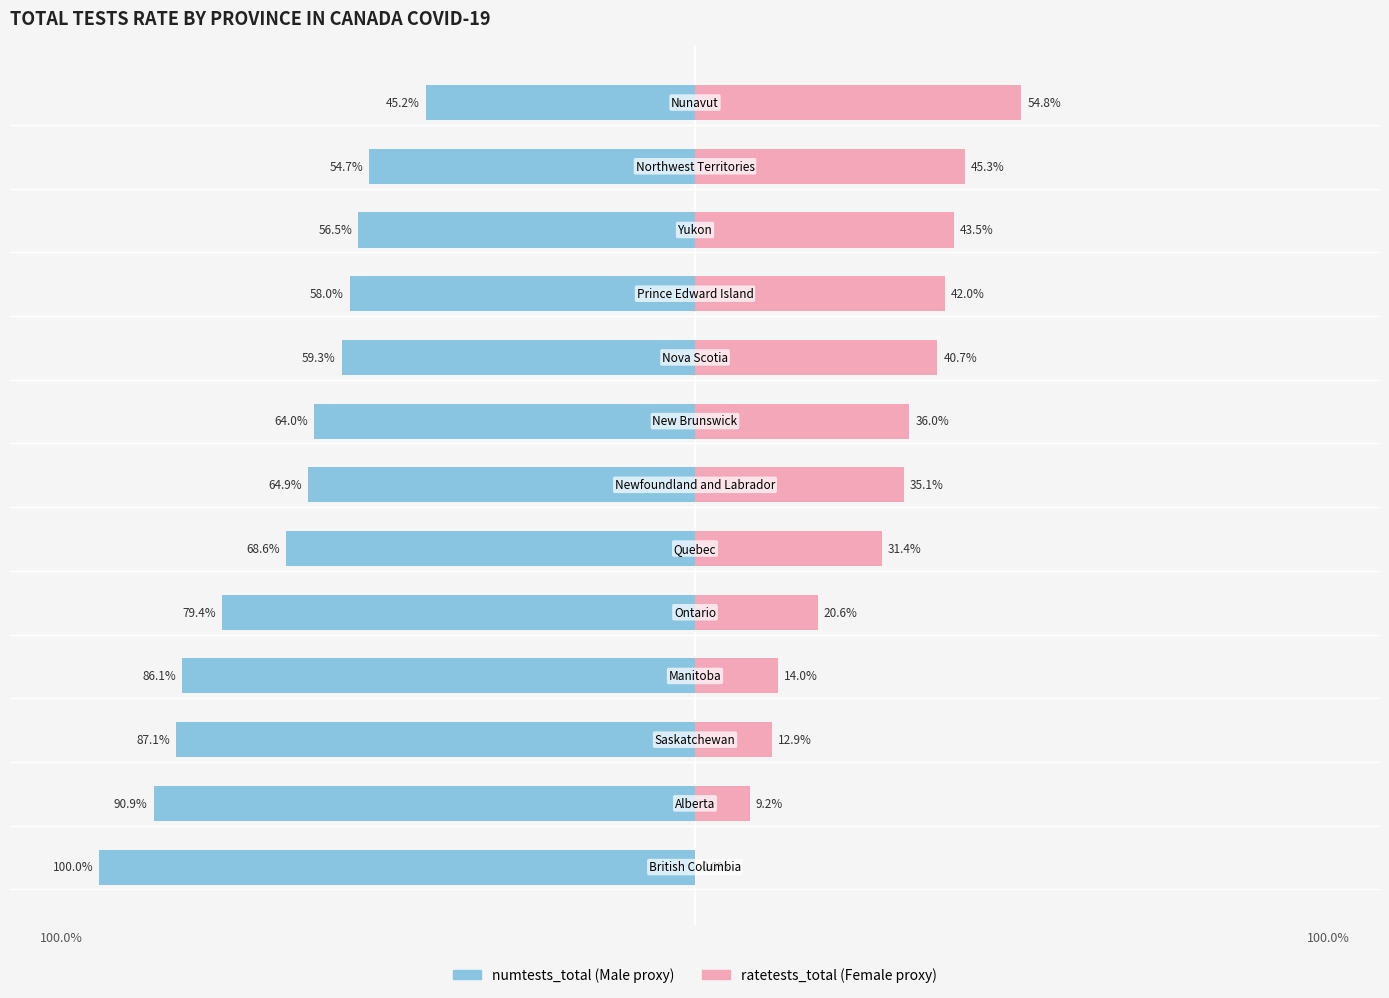

Reading left to right, list all the values displayed in this chart.

Male: -100.0	-90.9	-87.1	-86.1	-79.4	-68.6	-64.9	-64.0	-59.3	-58.0	-56.5	-54.7	-45.2
Female: 0.0	9.2	12.9	14.0	20.6	31.4	35.1	36.0	40.7	42.0	43.5	45.3	54.8